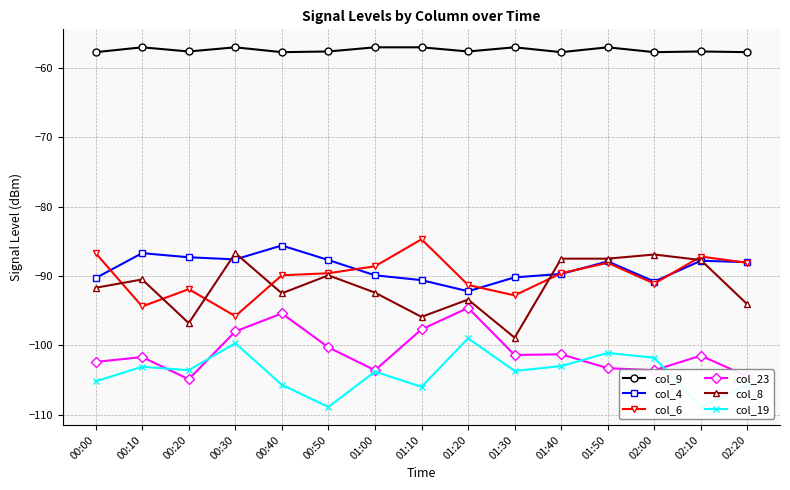

Reading left to right, transcribe all the data shown in this chart.

col_9: 00:00=-57.7	00:10=-57.0	00:20=-57.6	00:30=-57.0	00:40=-57.7	00:50=-57.6	01:00=-57.0	01:10=-57.0	01:20=-57.6	01:30=-57.0	01:40=-57.7	01:50=-57.0	02:00=-57.7	02:10=-57.6	02:20=-57.7
col_4: 00:00=-90.3	00:10=-86.7	00:20=-87.3	00:30=-87.6	00:40=-85.6	00:50=-87.7	01:00=-89.9	01:10=-90.6	01:20=-92.2	01:30=-90.2	01:40=-89.7	01:50=-87.9	02:00=-90.8	02:10=-87.8	02:20=-88.0
col_6: 00:00=-86.7	00:10=-94.4	00:20=-91.9	00:30=-95.8	00:40=-89.9	00:50=-89.6	01:00=-88.6	01:10=-84.7	01:20=-91.3	01:30=-92.8	01:40=-89.6	01:50=-88.1	02:00=-91.1	02:10=-87.2	02:20=-88.1
col_23: 00:00=-102.4	00:10=-101.7	00:20=-104.9	00:30=-98.0	00:40=-95.4	00:50=-100.3	01:00=-103.6	01:10=-97.7	01:20=-94.6	01:30=-101.4	01:40=-101.3	01:50=-103.3	02:00=-103.6	02:10=-101.5	02:20=-104.5
col_8: 00:00=-91.7	00:10=-90.5	00:20=-96.8	00:30=-86.7	00:40=-92.5	00:50=-89.9	01:00=-92.4	01:10=-95.9	01:20=-93.4	01:30=-98.9	01:40=-87.5	01:50=-87.5	02:00=-86.9	02:10=-87.7	02:20=-94.1
col_19: 00:00=-105.2	00:10=-103.1	00:20=-103.6	00:30=-99.7	00:40=-105.7	00:50=-108.9	01:00=-103.8	01:10=-106.0	01:20=-99.0	01:30=-103.7	01:40=-103.0	01:50=-101.1	02:00=-101.8	02:10=-108.9	02:20=-105.7